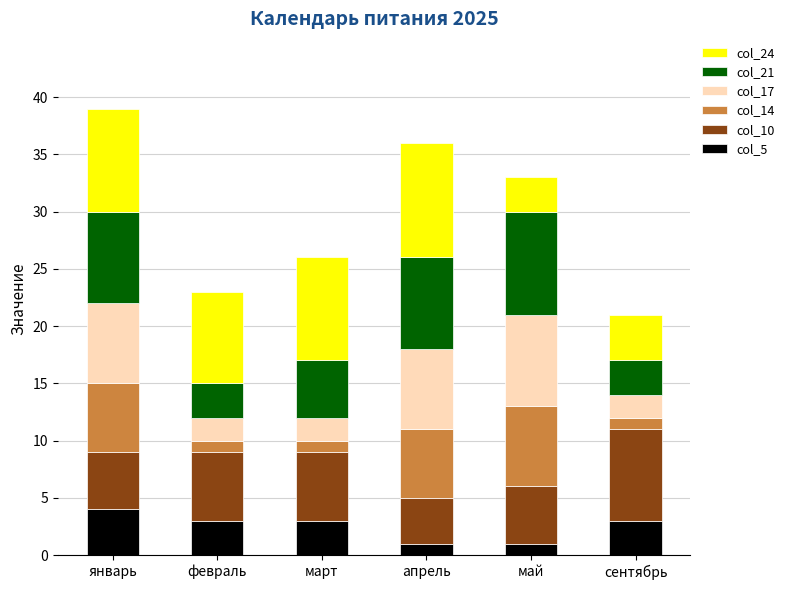

The value of col_5 at апрель is 1. True or false?

True